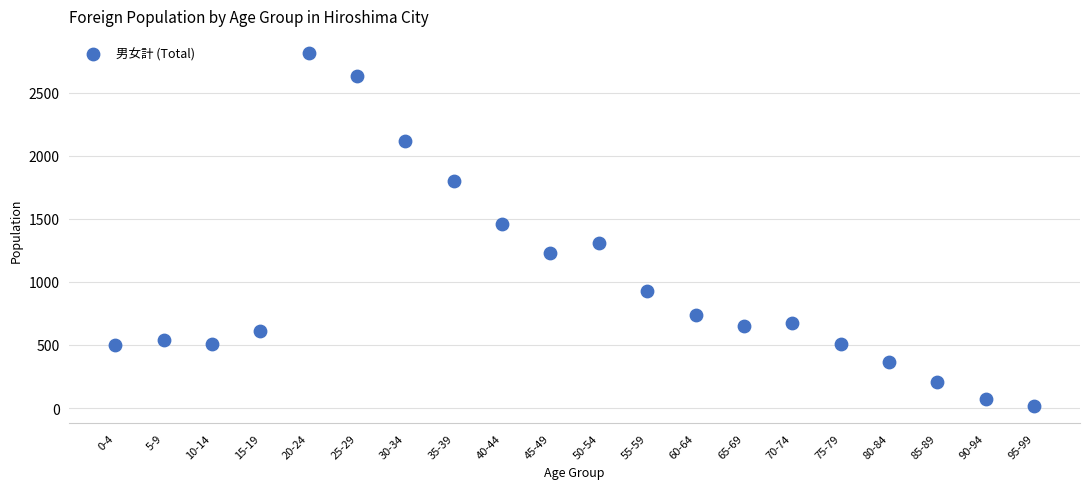

What Y value in the scatter plot is closest to 1414?

1462